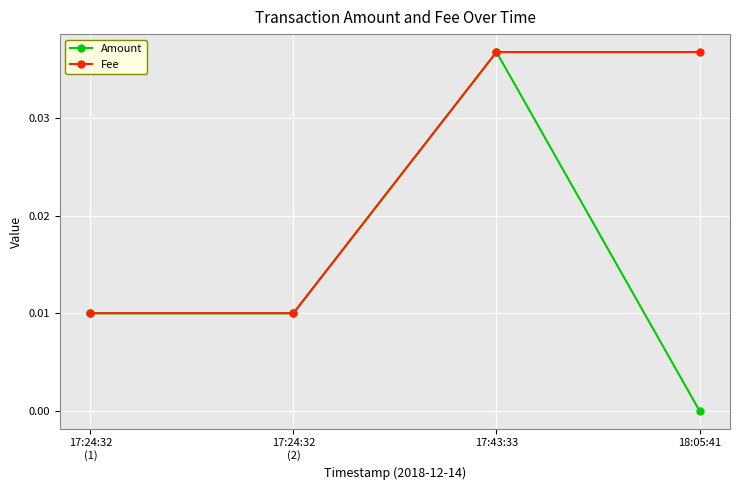

Which category has the highest value in the Amount series?

17:43:33